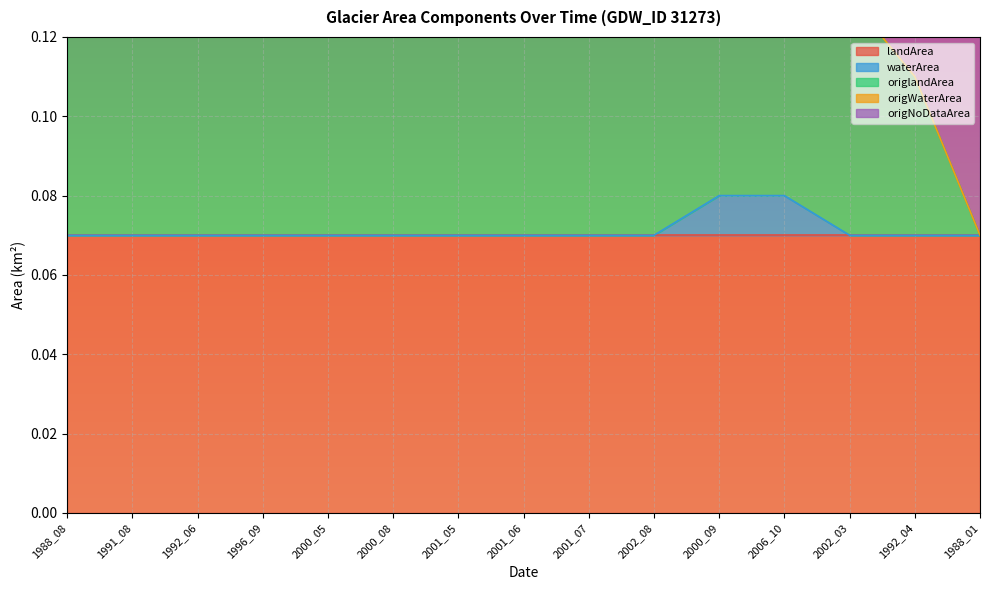

What is the greatest value displayed?

0.2